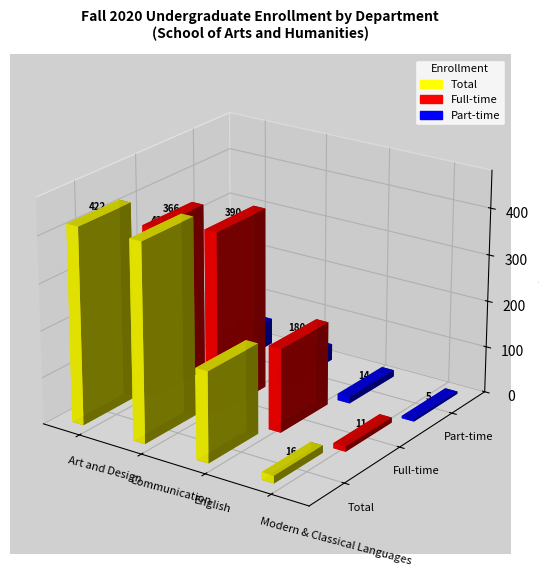

List the series in order of their peak value, highest first.

Total, Full-time, Part-time